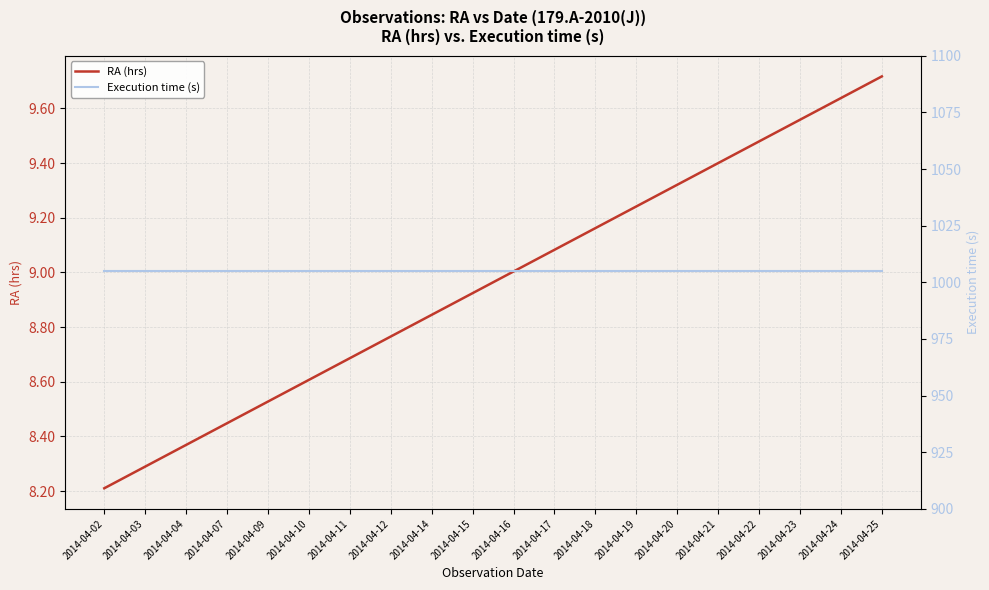

Which category has the highest value across all series?

2014-04-02